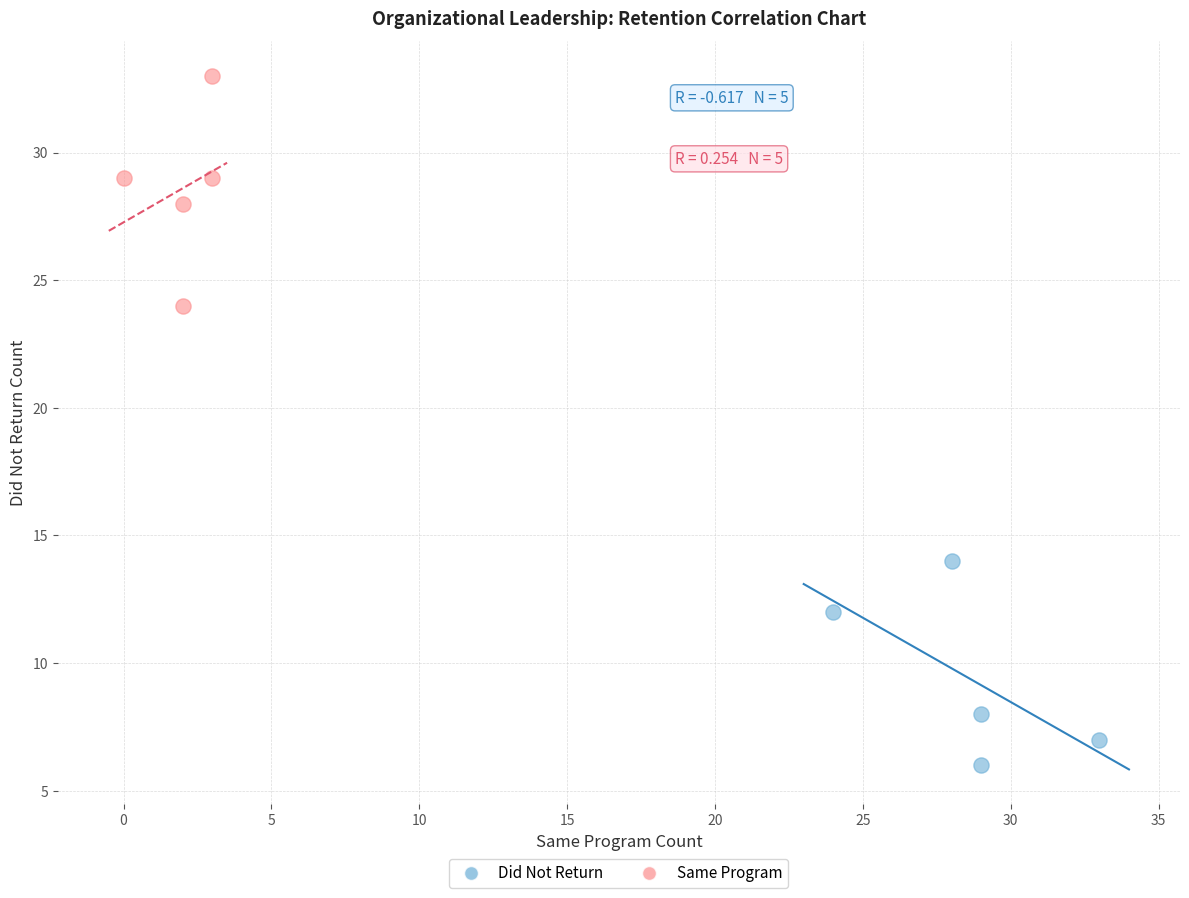

What are all the series names shown in the legend?

Did Not Return, Same Program